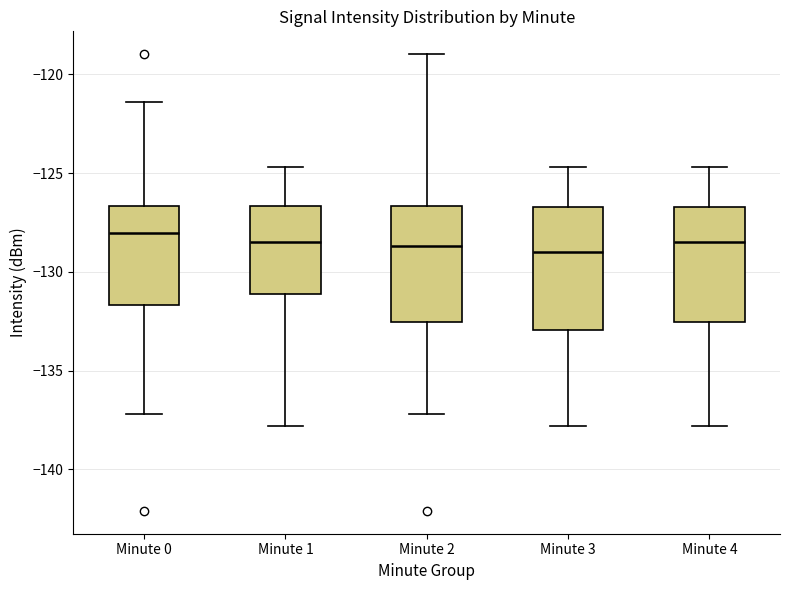

Reading left to right, transcribe this box plot: for each box, give where its median line is, the range the box spans, and where its two whiskers end, as read against the y-axis. The values are not printed on the chart, so give them approximately, as read against the axis.

Minute 0: median -128.0, box -131.5 to -126.5, whiskers -137.0 to -121.5
Minute 1: median -128.5, box -131.0 to -126.5, whiskers -138.0 to -124.5
Minute 2: median -128.5, box -132.5 to -126.5, whiskers -137.0 to -119.0
Minute 3: median -129.0, box -133.0 to -126.5, whiskers -138.0 to -124.5
Minute 4: median -128.5, box -132.5 to -126.5, whiskers -138.0 to -124.5